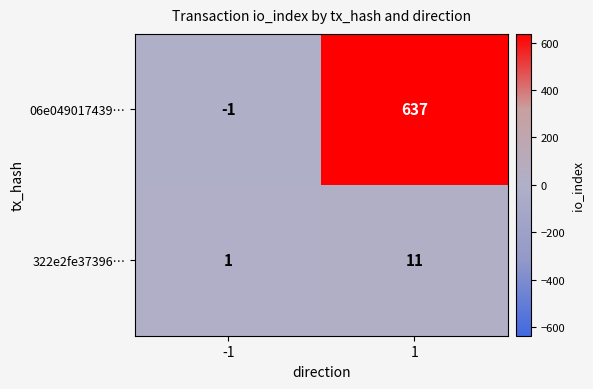

Reading right to left, what are all the values shown in this chart?

06e049017439…: 637	-1
322e2fe37396…: 11	1